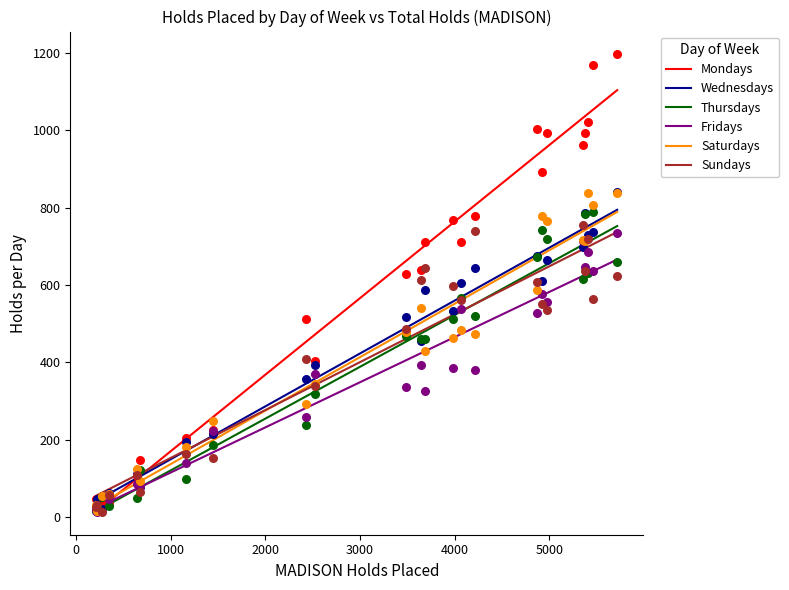

Which series has the largest total across all categories?

Mondays